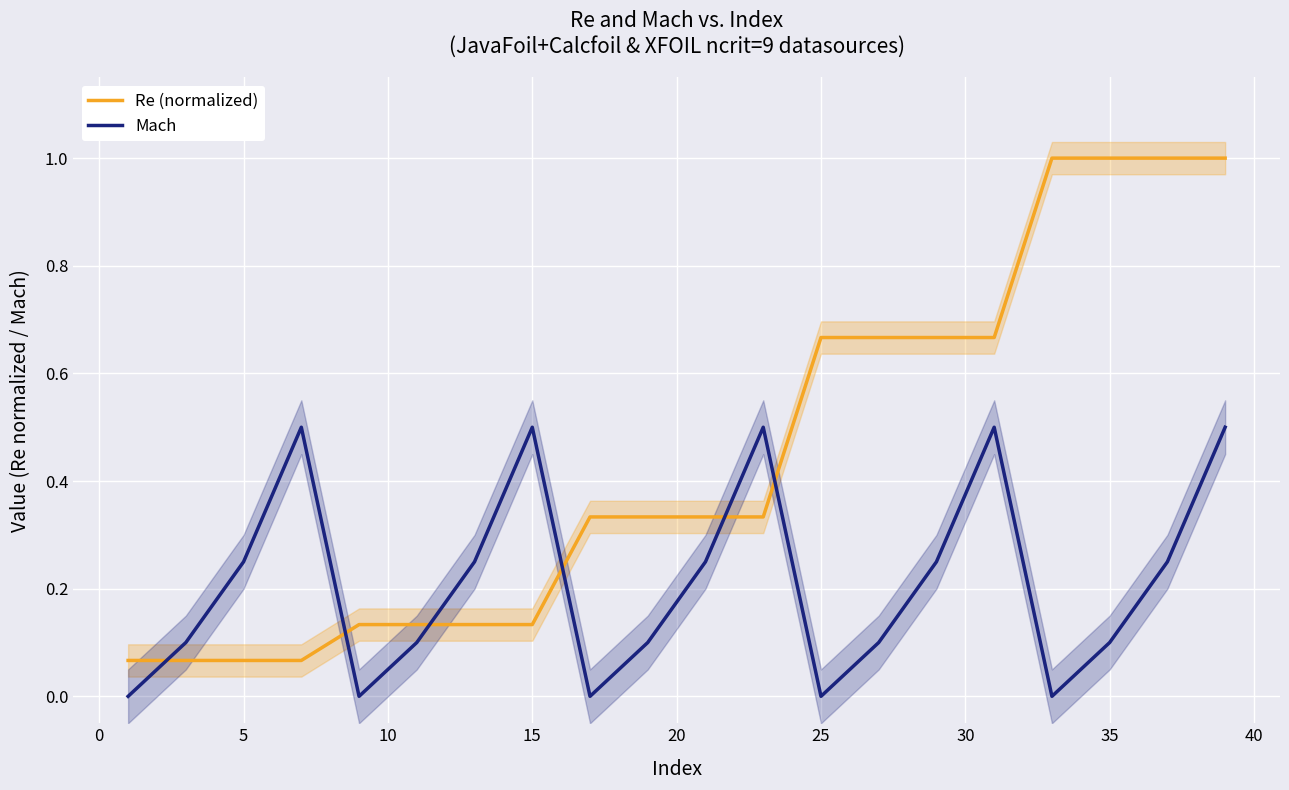

True or false: Re (normalized) and Mach intersect in this chart.

True